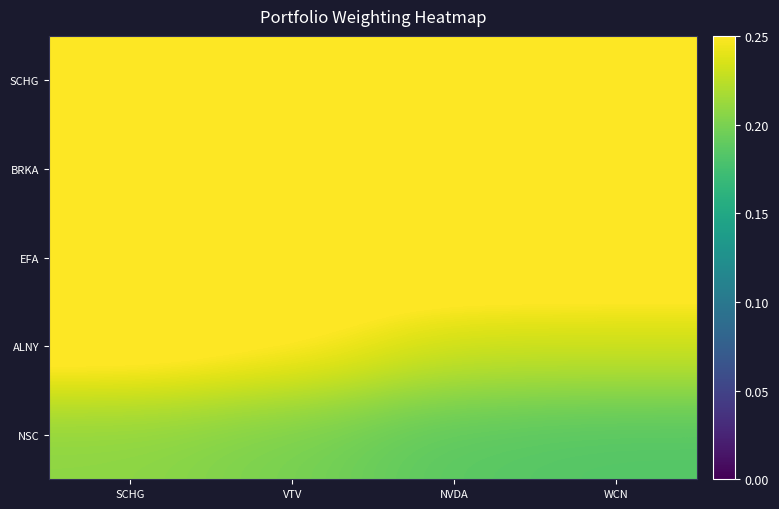

Count the number of data series in this chart.

5